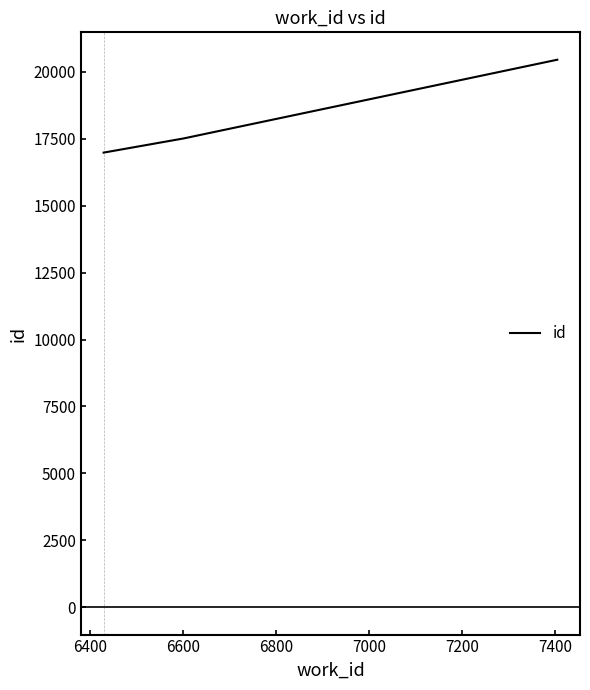

Is this an area chart (filled region under the line)?

No